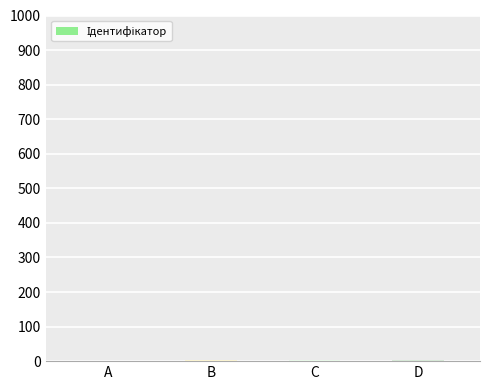

List the labels in order of value, largest first.

D, C, B, A